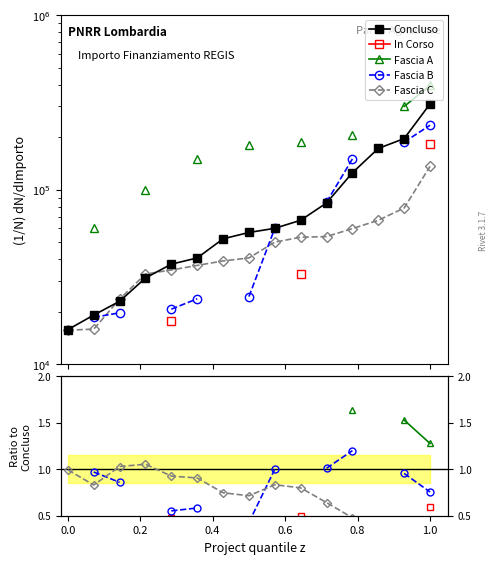

What is the lowest value of the Fascia C series?

0.4